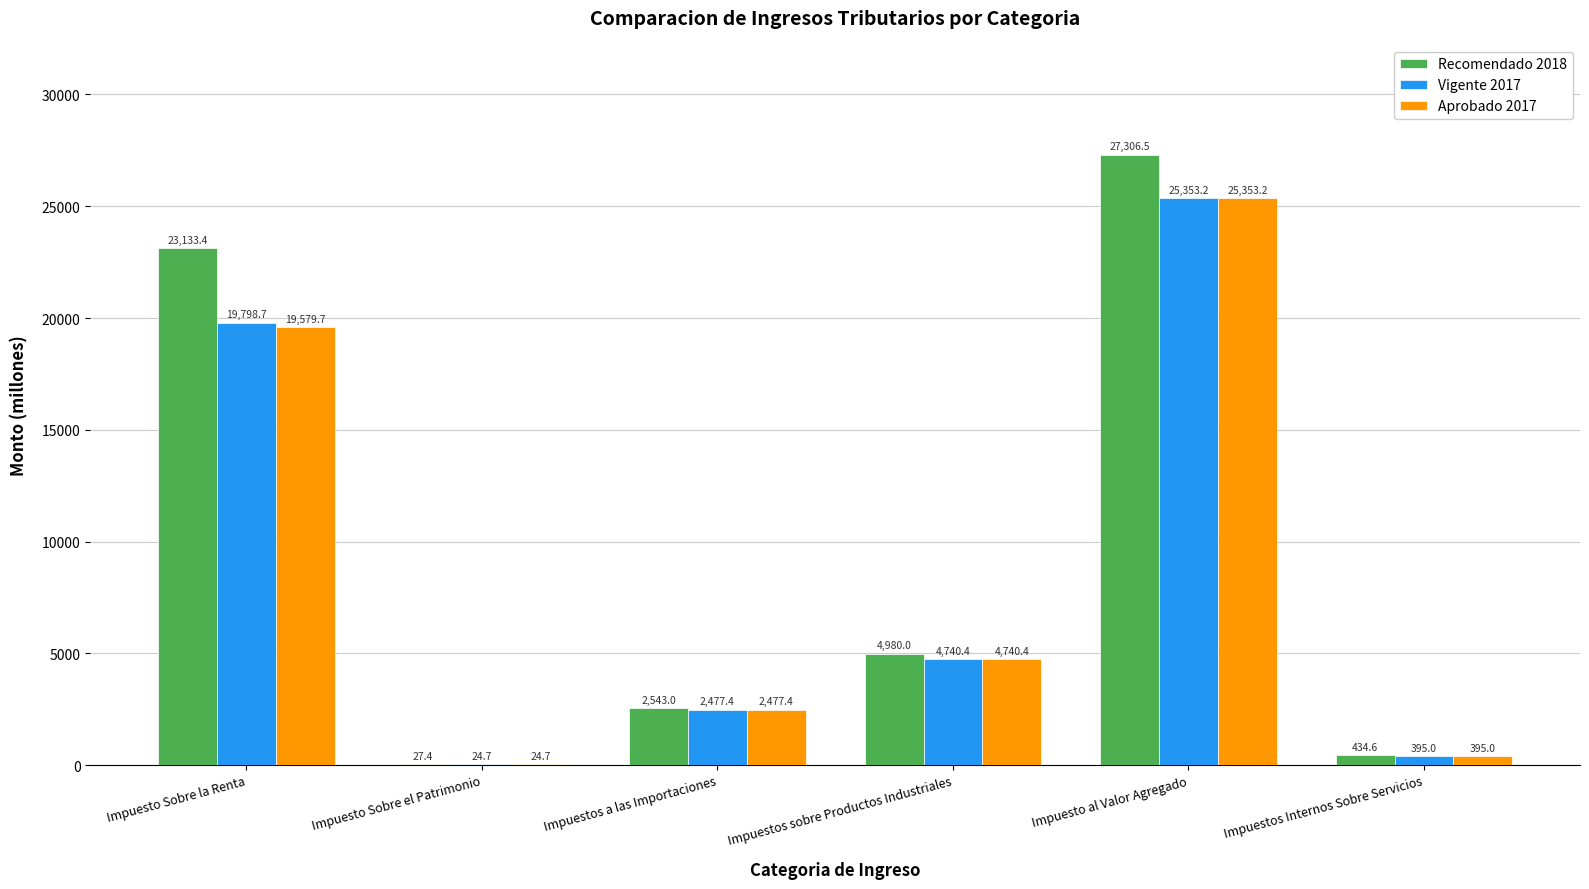

How many groups of bars are there?

6